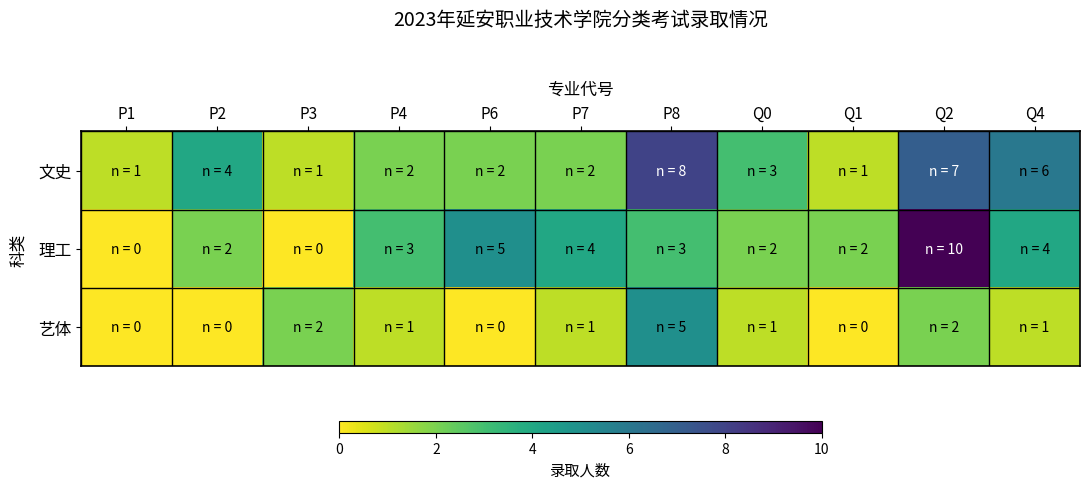

What is the total value across all series at P7?

7